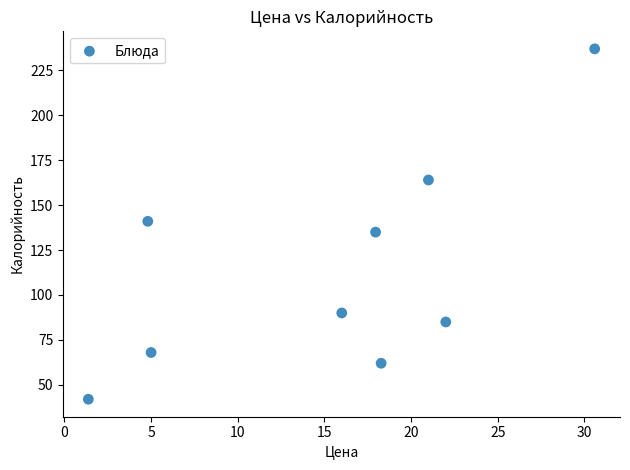

What is the average Y value?

114